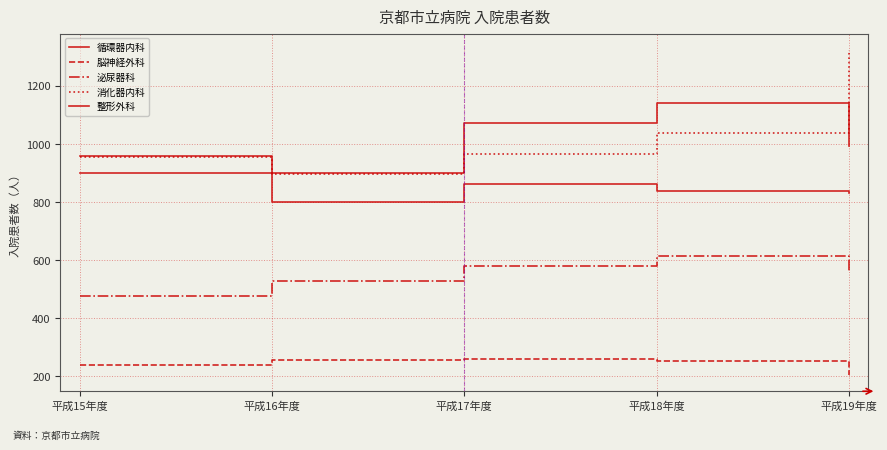

How many lines are shown in the chart?

5